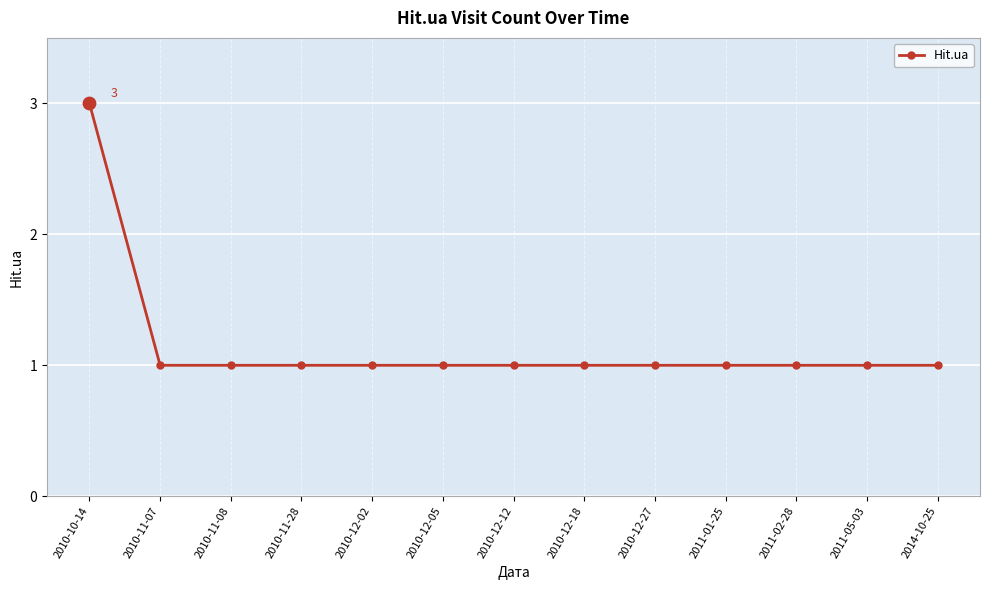

What is the ratio of the value at 2010-11-07 to the value at 2011-01-25?

1.0